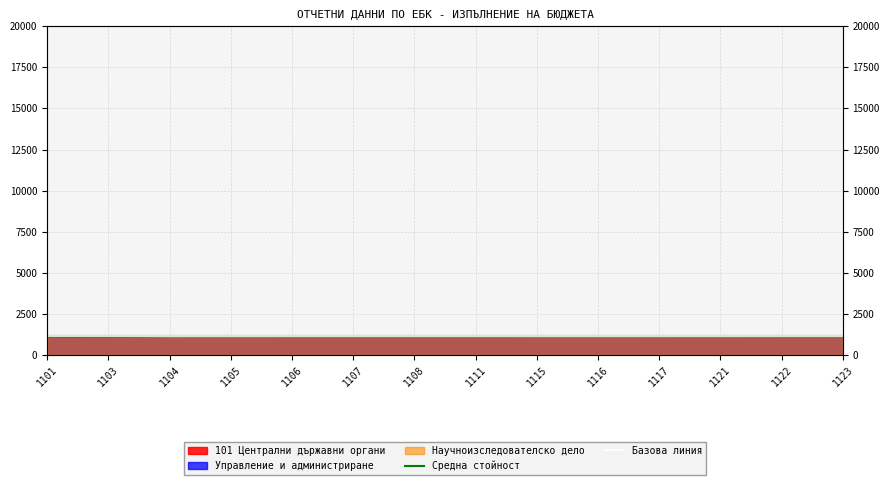

What is the average value of the Базова линия series?

1130